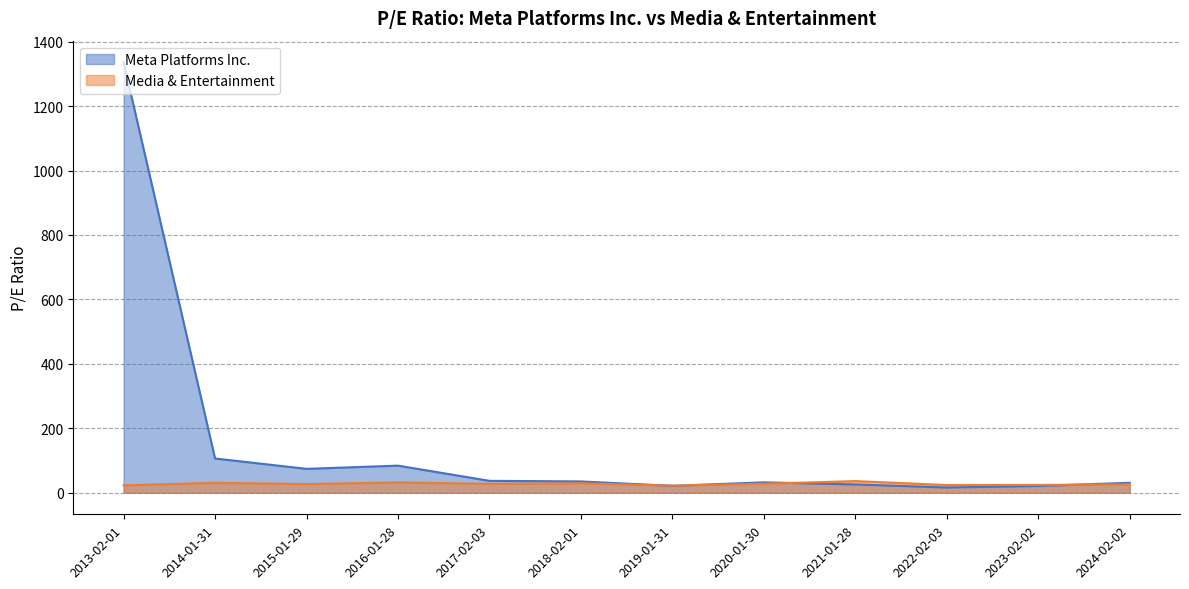

What is the greatest value displayed?

1336.2